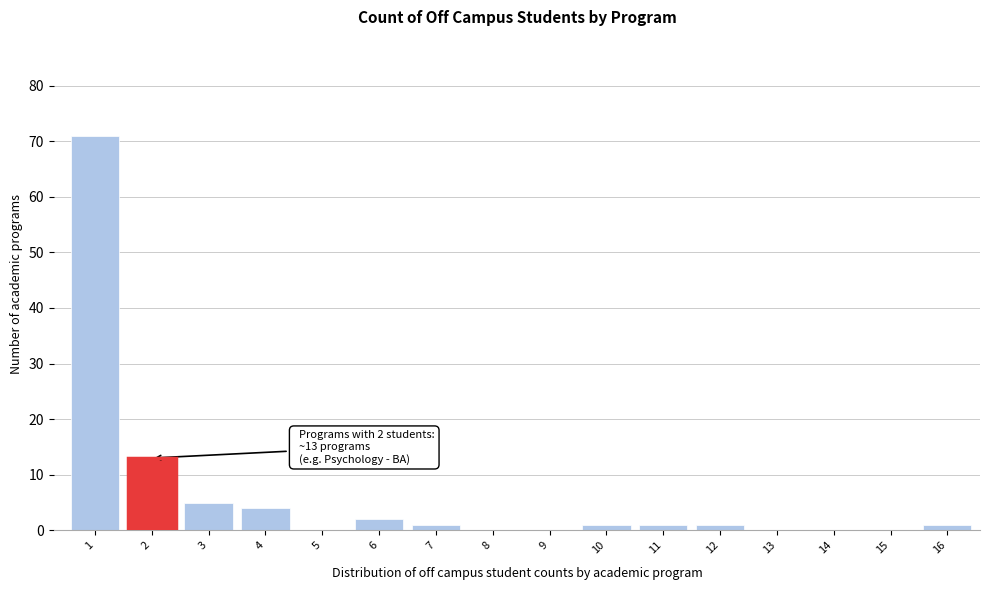

Reading right to left, list all the values displayed in this chart.

16=1	15=0	14=0	13=0	12=1	11=1	10=1	9=0	8=0	7=1	6=2	5=0	4=4	3=5	2=13	1=71